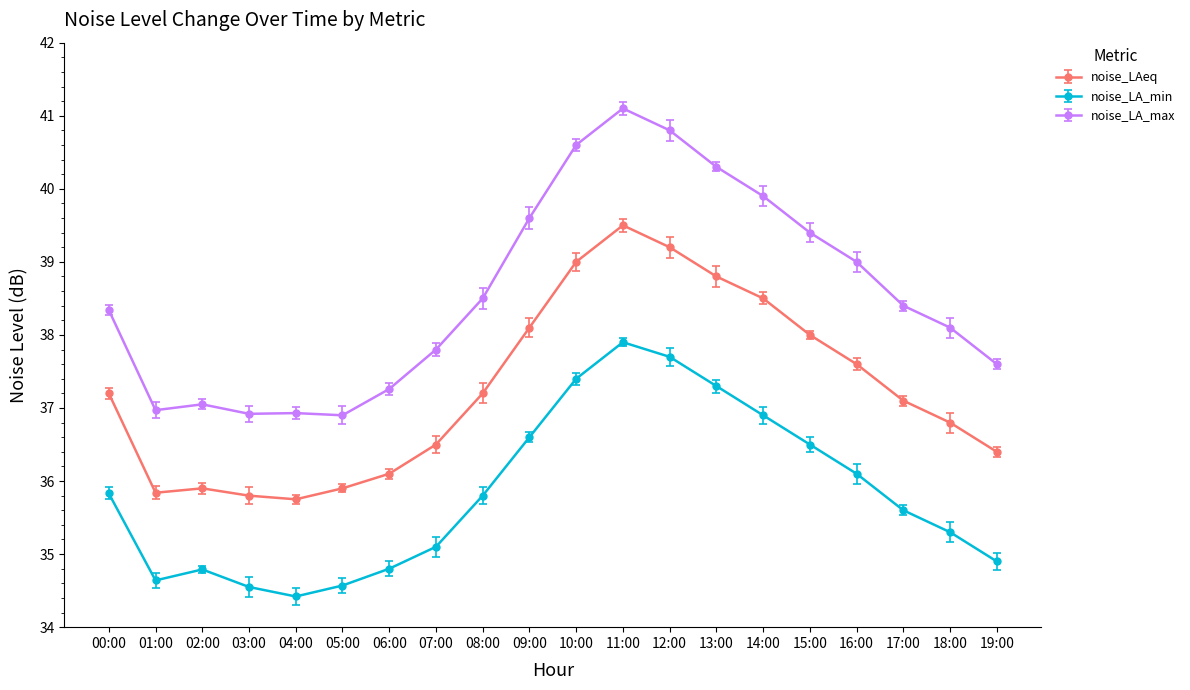

The value of noise_LA_max at 05:00 is 63.0. True or false?

False